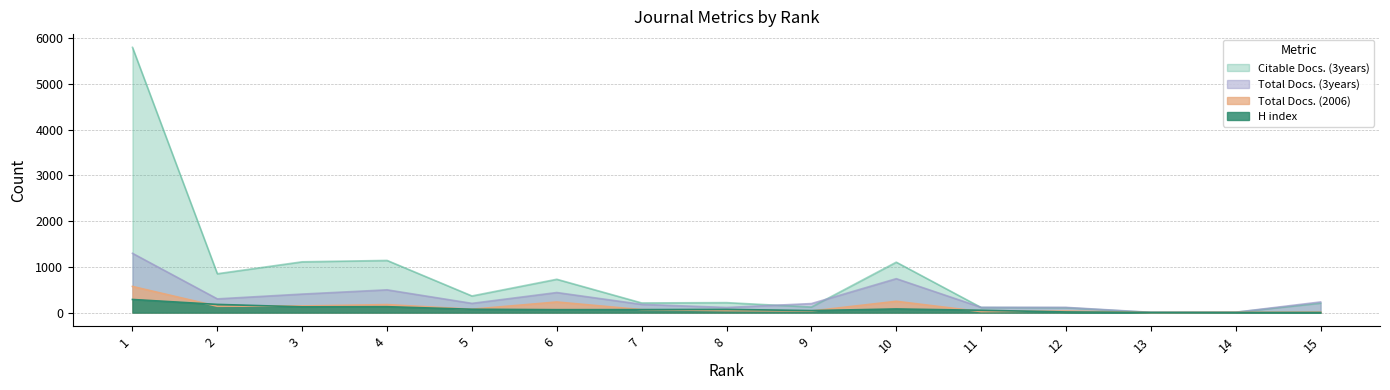

Which label corresponds to the smallest value in the chart?

13